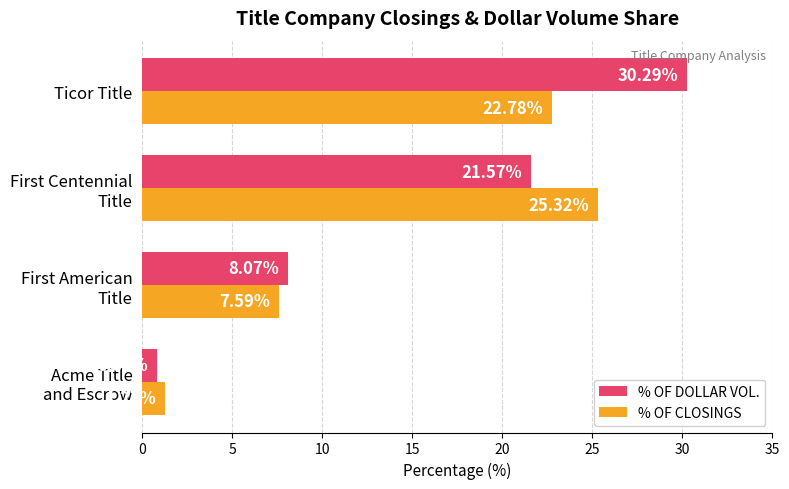

Which series has the largest range (max minus min)?

% OF DOLLAR VOL.